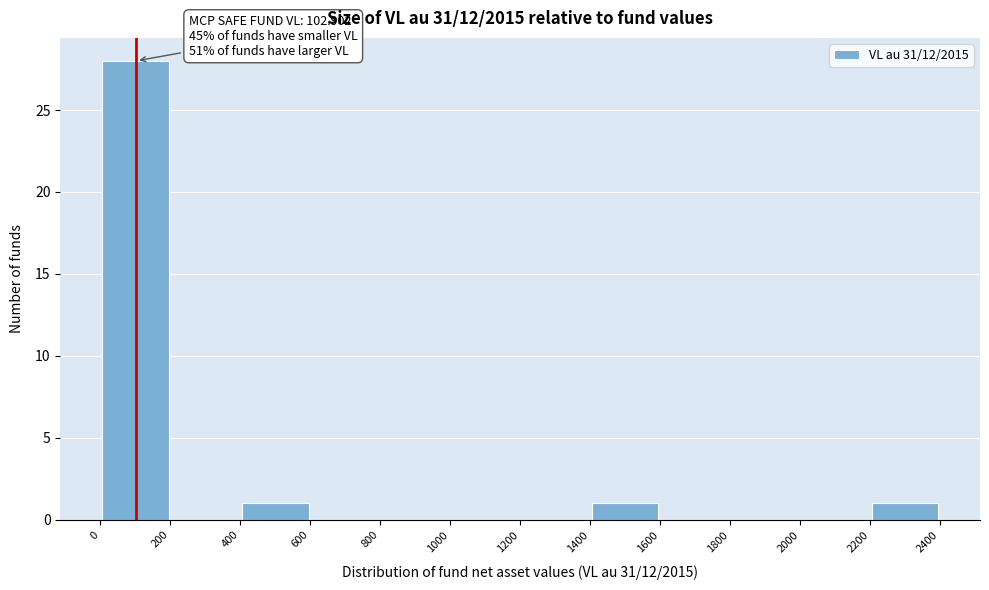

Over which range of the x-axis is the bar tallest?

0 to 200